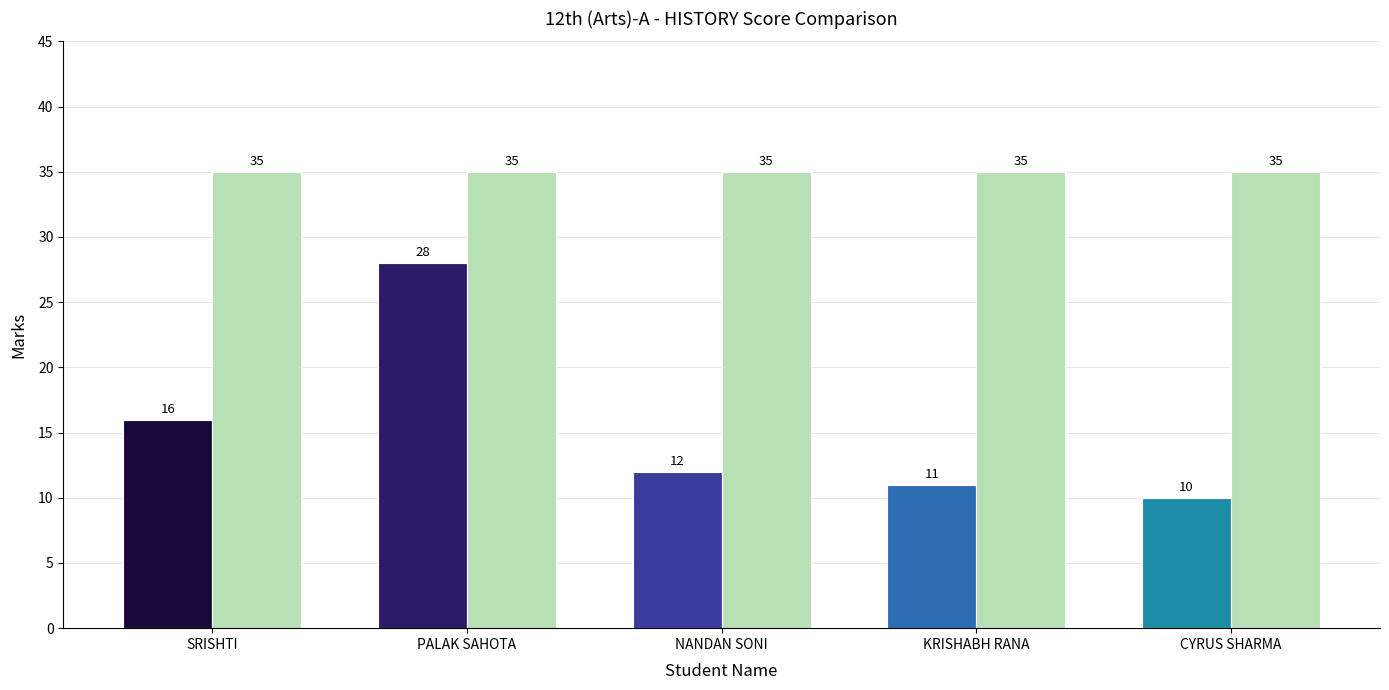

At which category is the sum across all series the highest?

PALAK SAHOTA